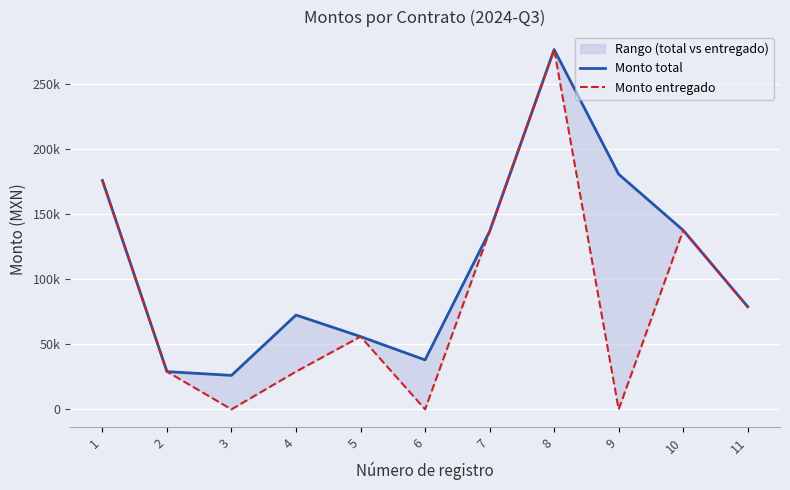

The value of Monto entregado at 5 is 55958.4. True or false?

True